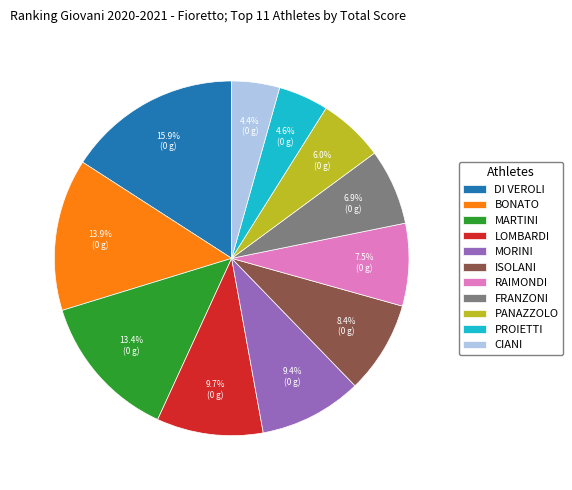

Combined, do MARTINI and DI VEROLI account for over 50%?

No